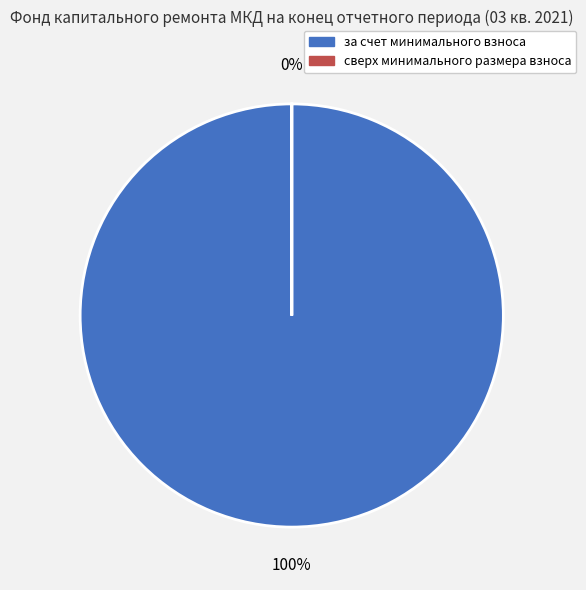

To the nearest percent, what is the average slice percentage?

50%